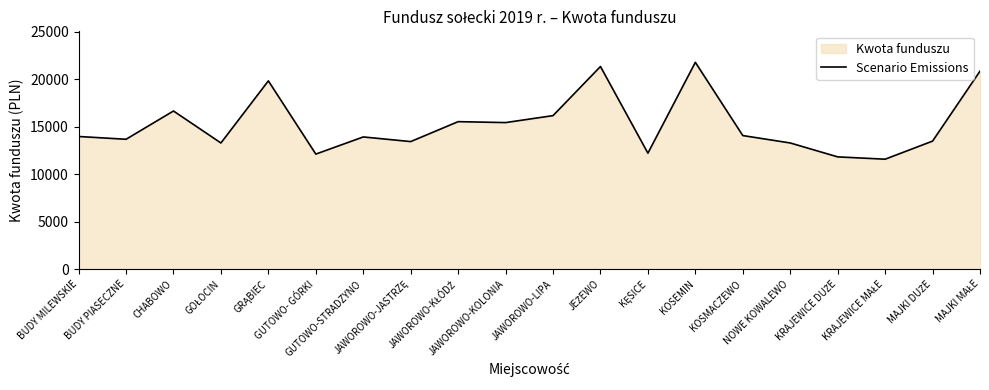

True or false: there are more than 2 points higher than both neighbors.

True